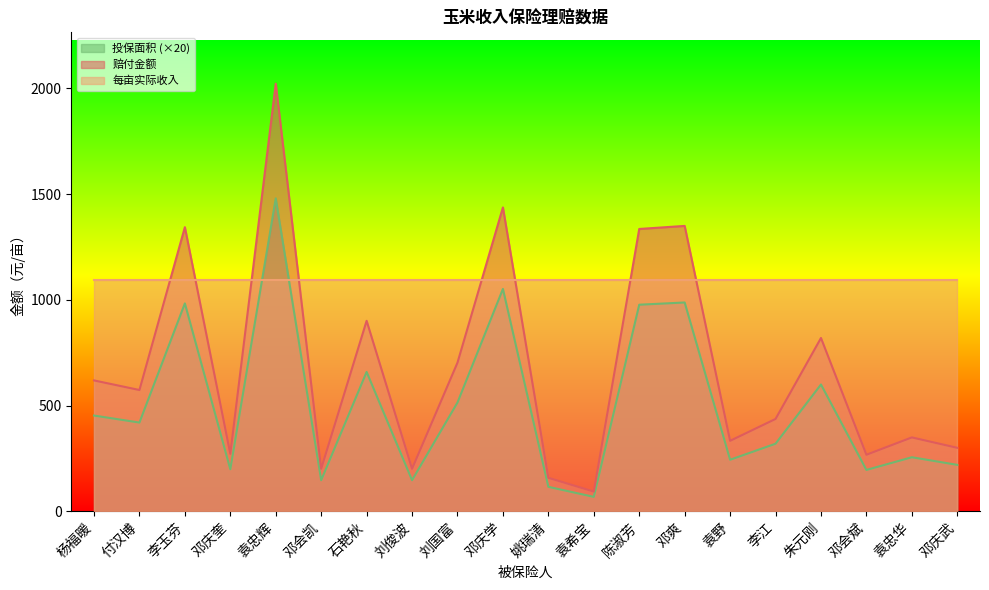

At which label does 投保面积 reach its peak?

袁忠辉